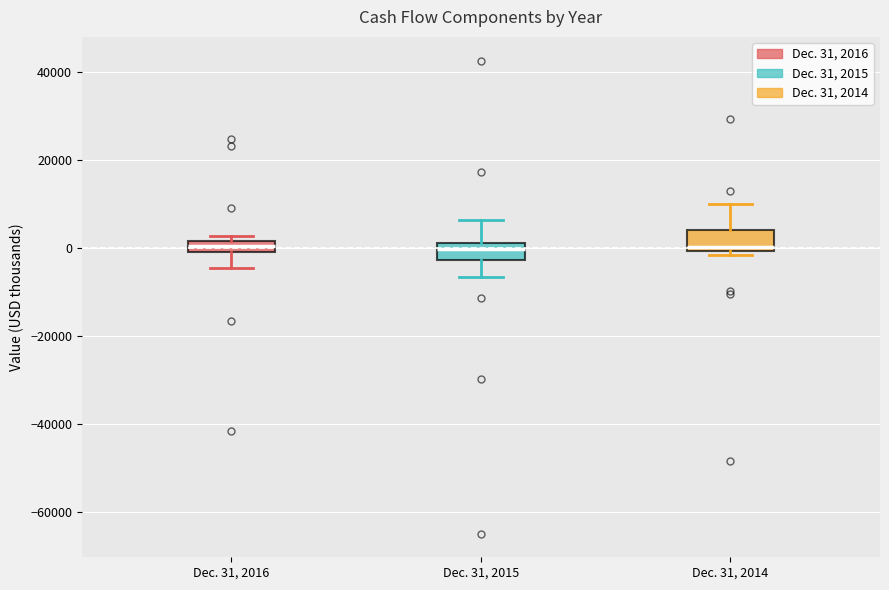

Where is the lower edge of the box for Dec. 31, 2016 on the y-axis? The values are not printed on the chart, so give them approximately, as read against the axis.

0